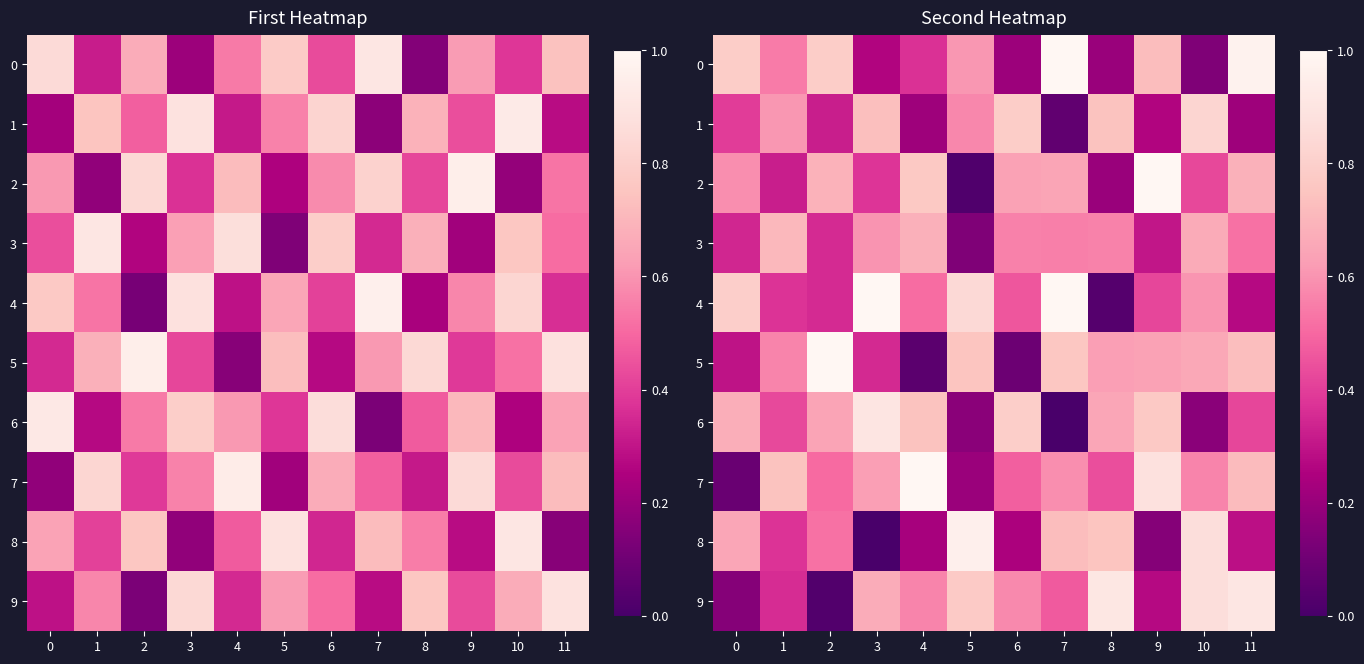

What is the difference between the maximum and minimum values in the 5 series?

0.9